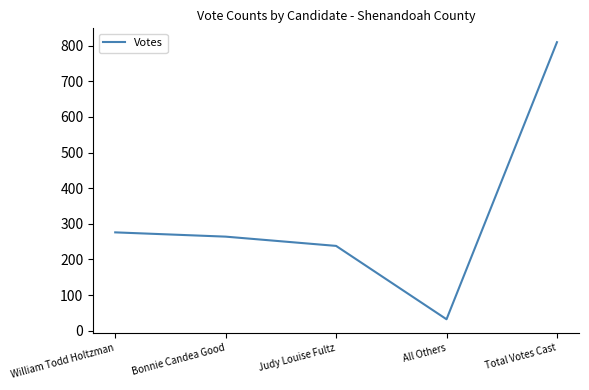

Reading left to right, list all the values displayed in this chart.

William Todd Holtzman=276	Bonnie Candea Good=264	Judy Louise Fultz=238	All Others=32	Total Votes Cast=810